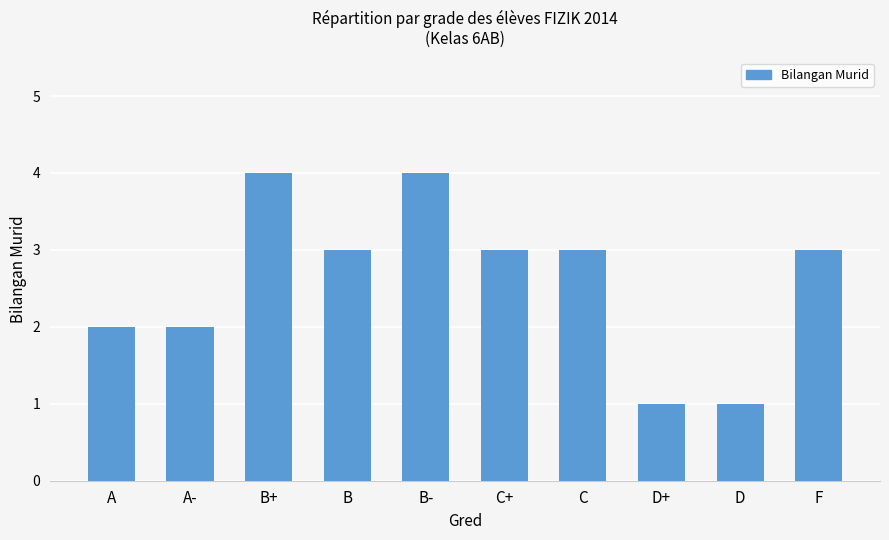

What is the value of the 3rd bar from the left?

4